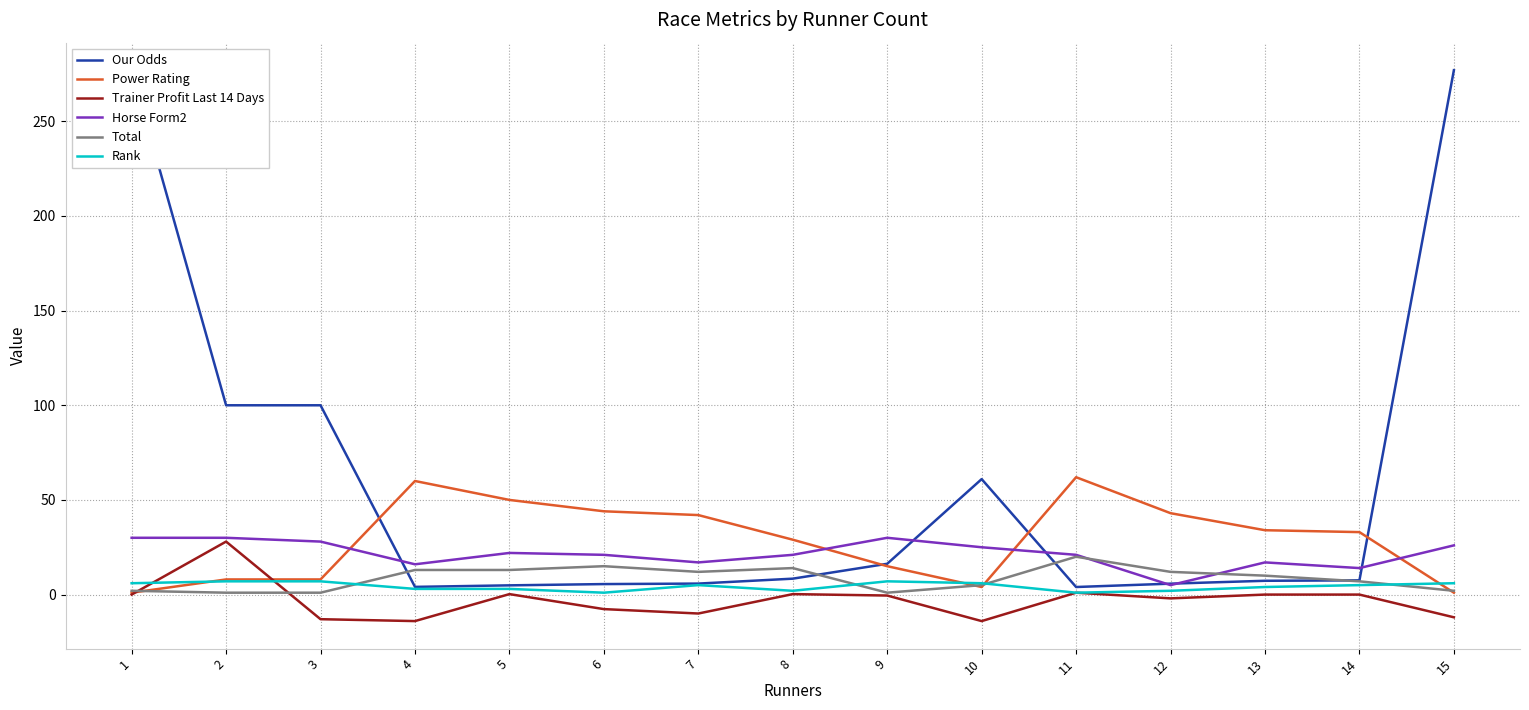

How many data points in Rank are above 5?

6